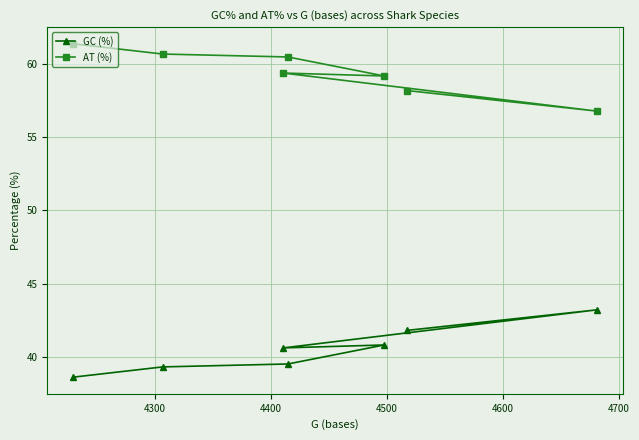

Which series has the largest total across all categories?

AT (%)